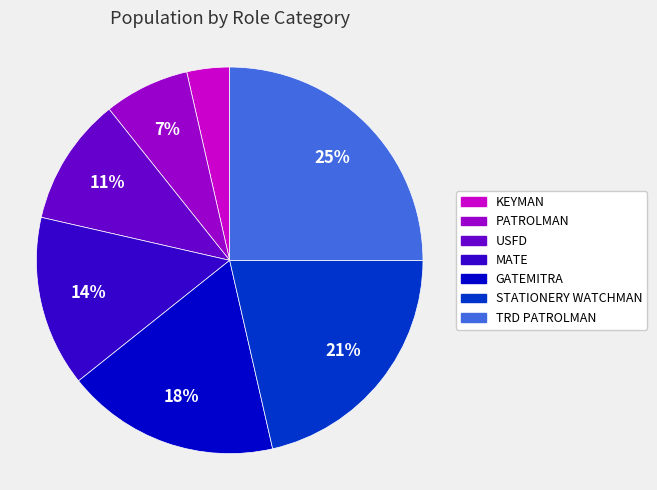

Does any single category account for the majority?

No